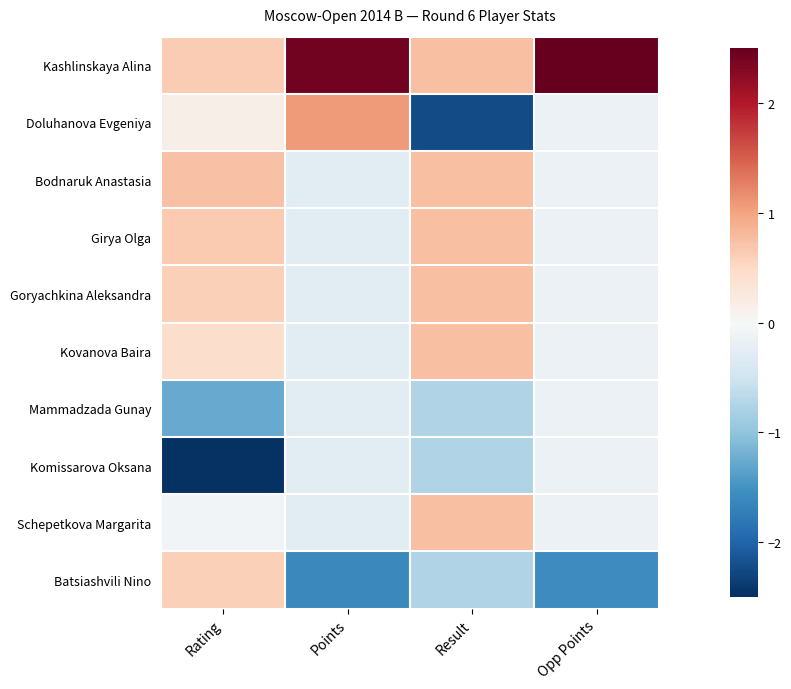

Rank the series by their maximum value, from highest to lowest.

Kashlinskaya Alina, Doluhanova Evgeniya, Bodnaruk Anastasia, Girya Olga, Goryachkina Aleksandra, Kovanova Baira, Schepetkova Margarita, Batsiashvili Nino, Mammadzada Gunay, Komissarova Oksana